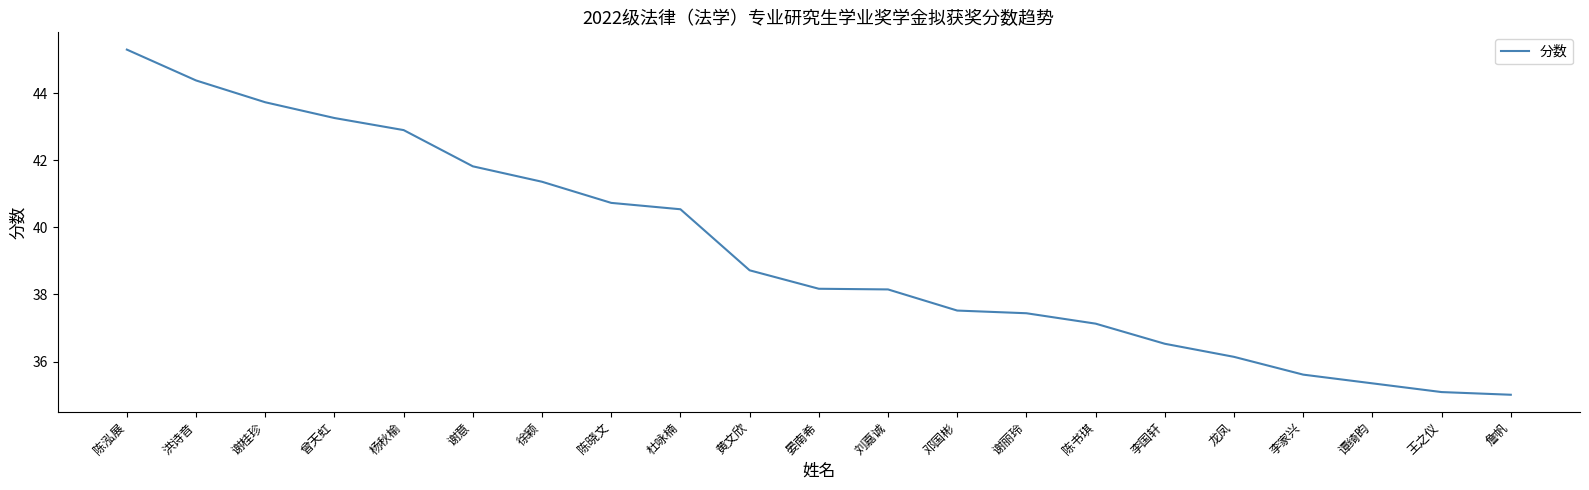

What is the difference between the maximum and minimum values?

10.3